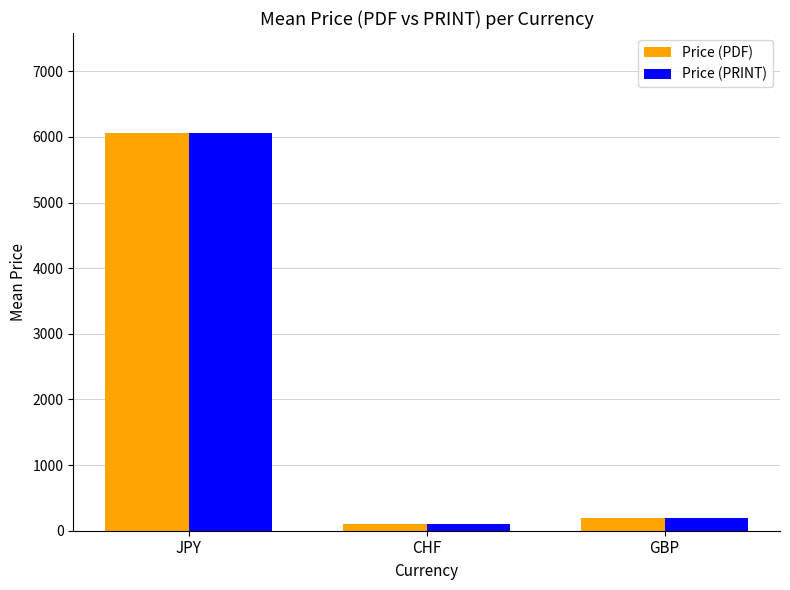

How many data points in Price (PDF) are above 190?

2